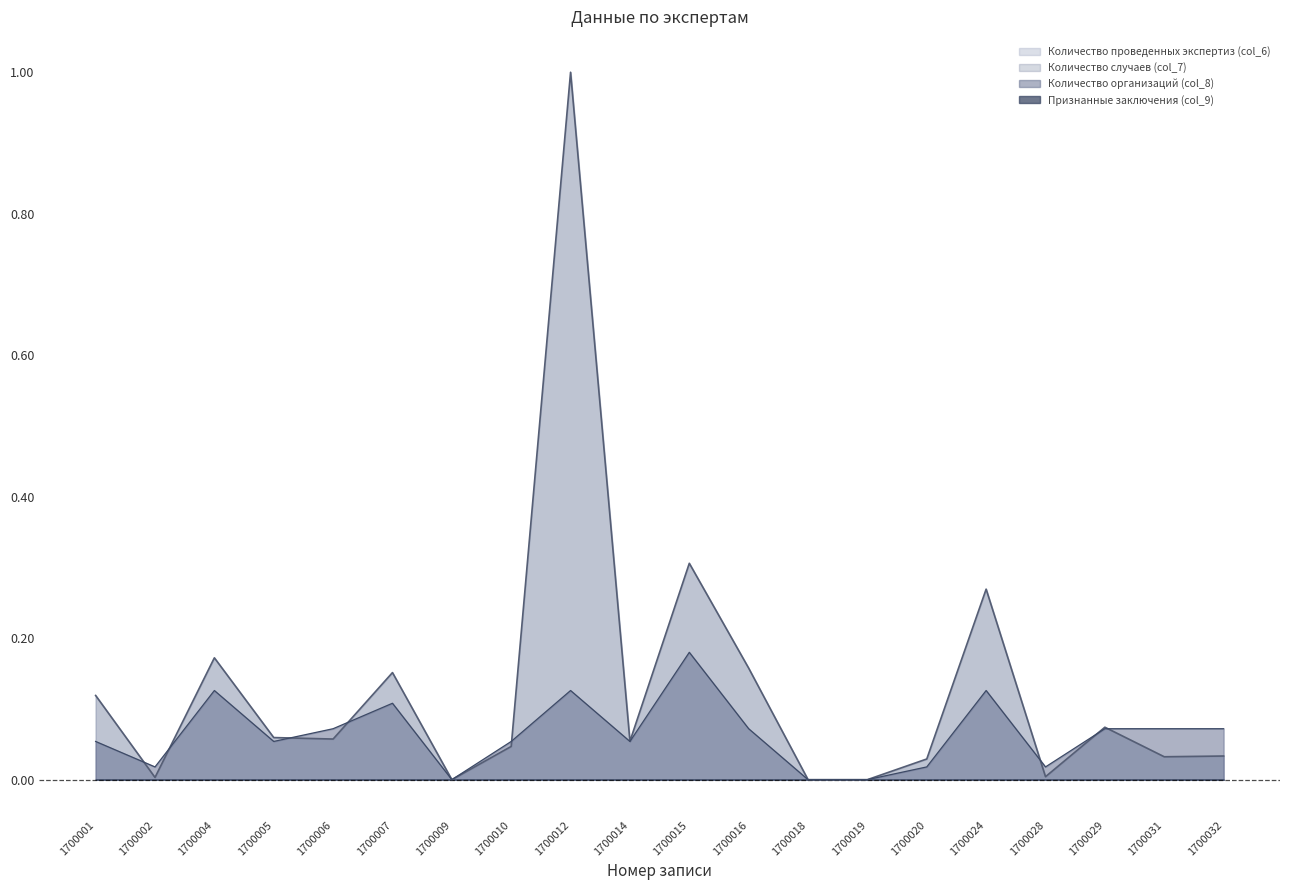

Which series has the largest total across all categories?

Количество проведенных экспертиз (col_6)